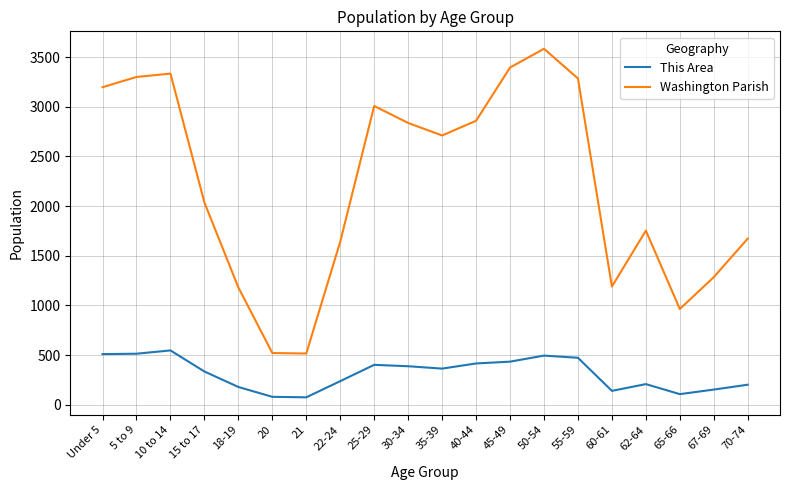

True or false: This Area and Washington Parish intersect in this chart.

False